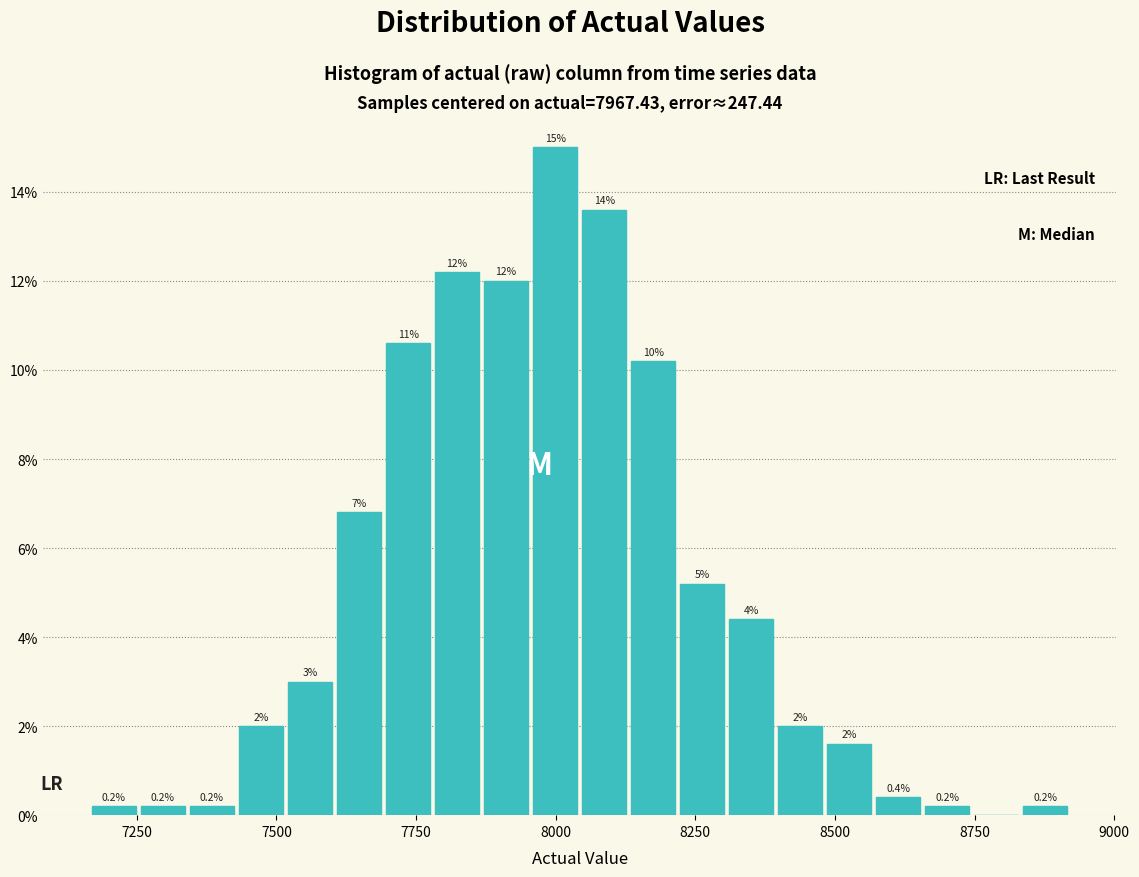

Read against the x-axis, roughly where is the centre of the tallest bar?

8000